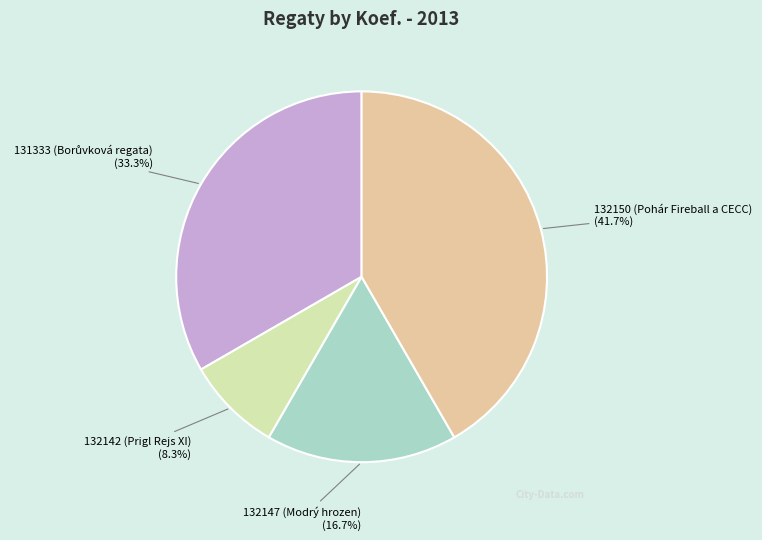

What is the ratio of the value at 132142 (Prigl Rejs XI) to the value at 132147 (Modrý hrozen)?

0.5